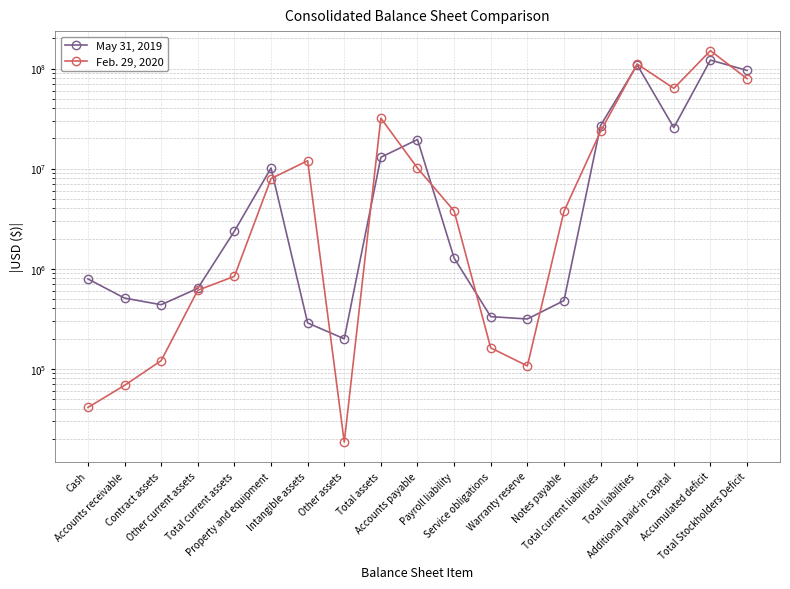

Reading left to right, transcribe all the data shown in this chart.

May 31, 2019: 788502	507345	435788	635746	2367381	10124763	286538	198946	12977628	19499592	1276333	331280	313881	479102	26941884	108671648	25673796	121389737	95694020
Feb. 29, 2020: 40981	68146	120297	608139	837563	7937658	11981037	18451	31886808	10112568	3770582	161467	106600	3733098	23529763	111085304	63284925	150746628	79198496